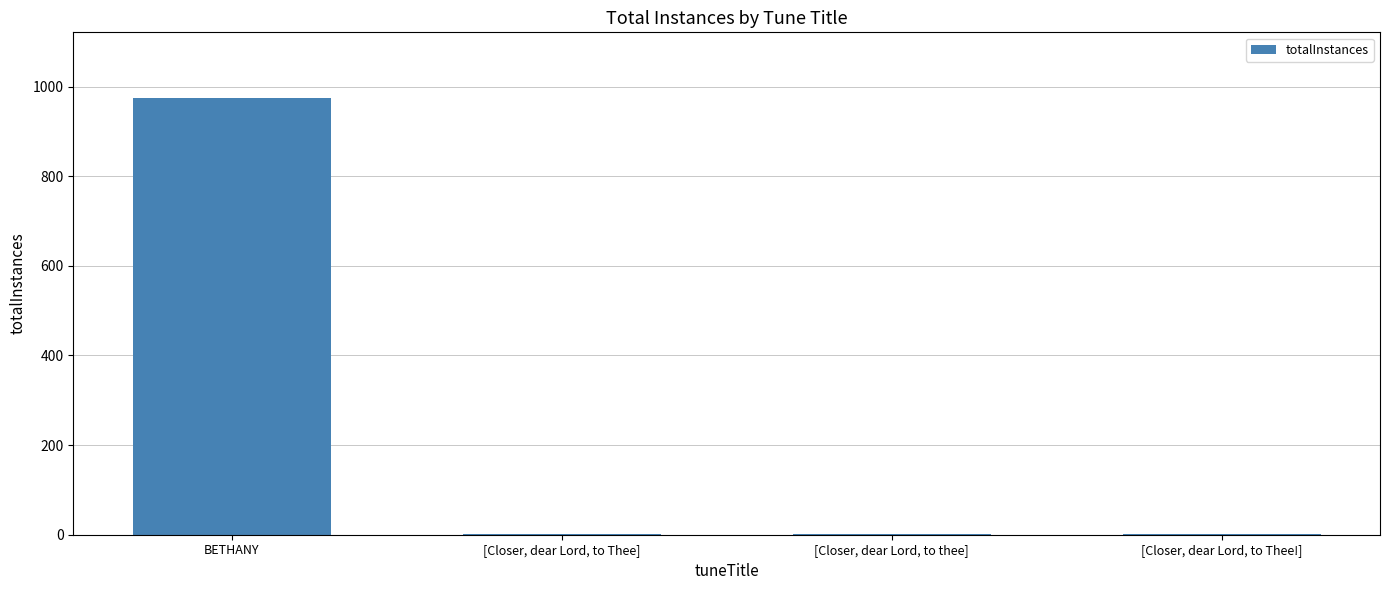

Is it true that the value at BETHANY is 975?

True